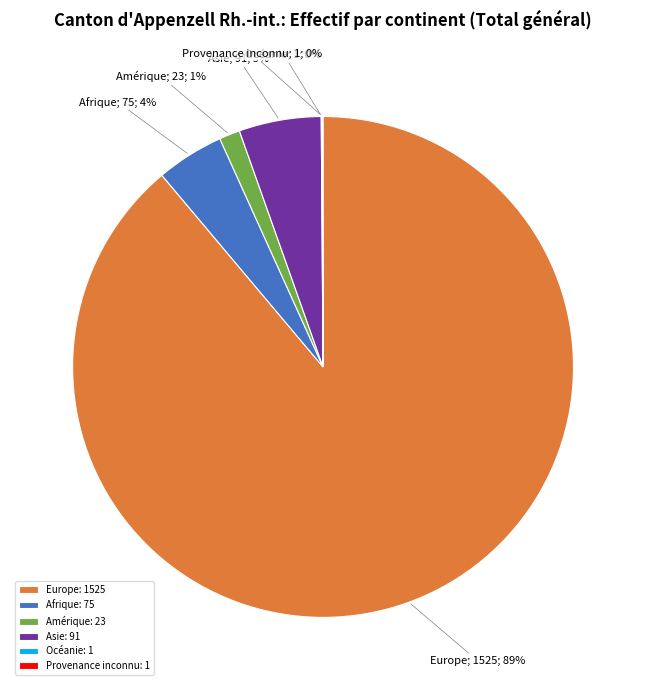

Is it true that Amérique: 23 is 11% of the pie?

False